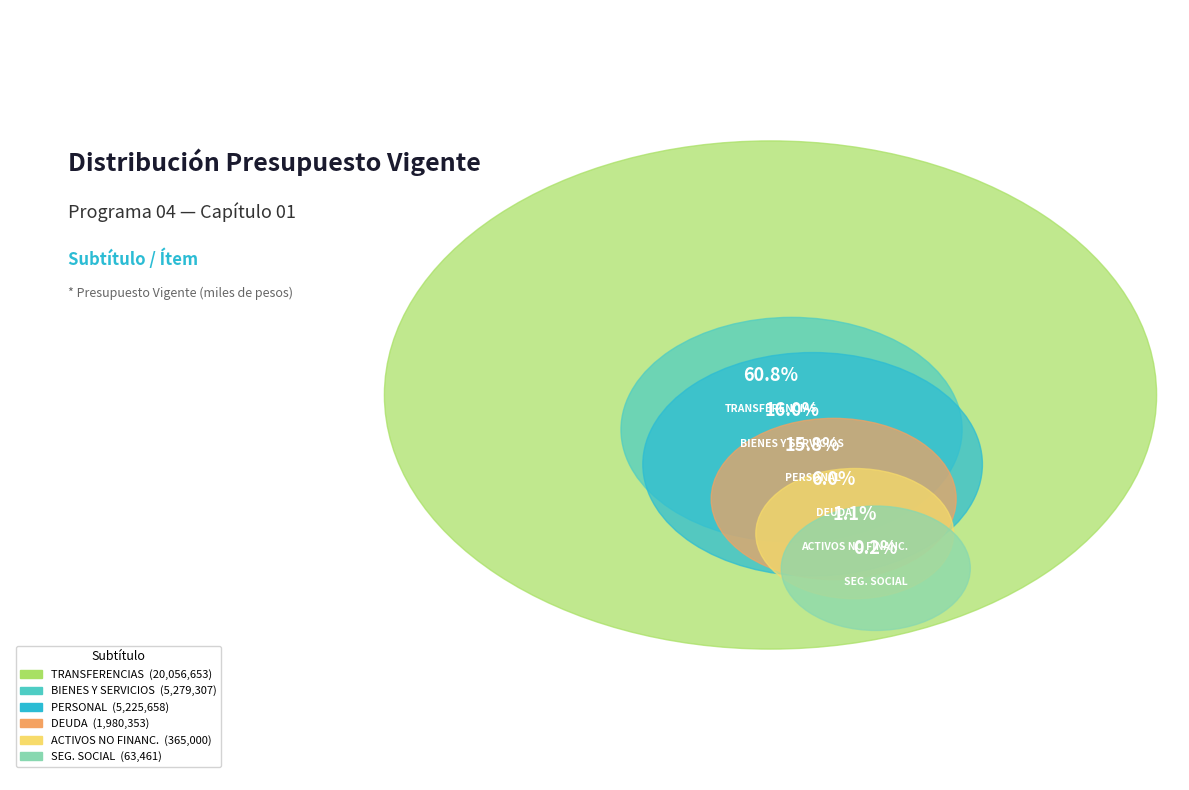

What is the largest slice in the pie chart?

TRANSFERENCIAS CORRIENTES